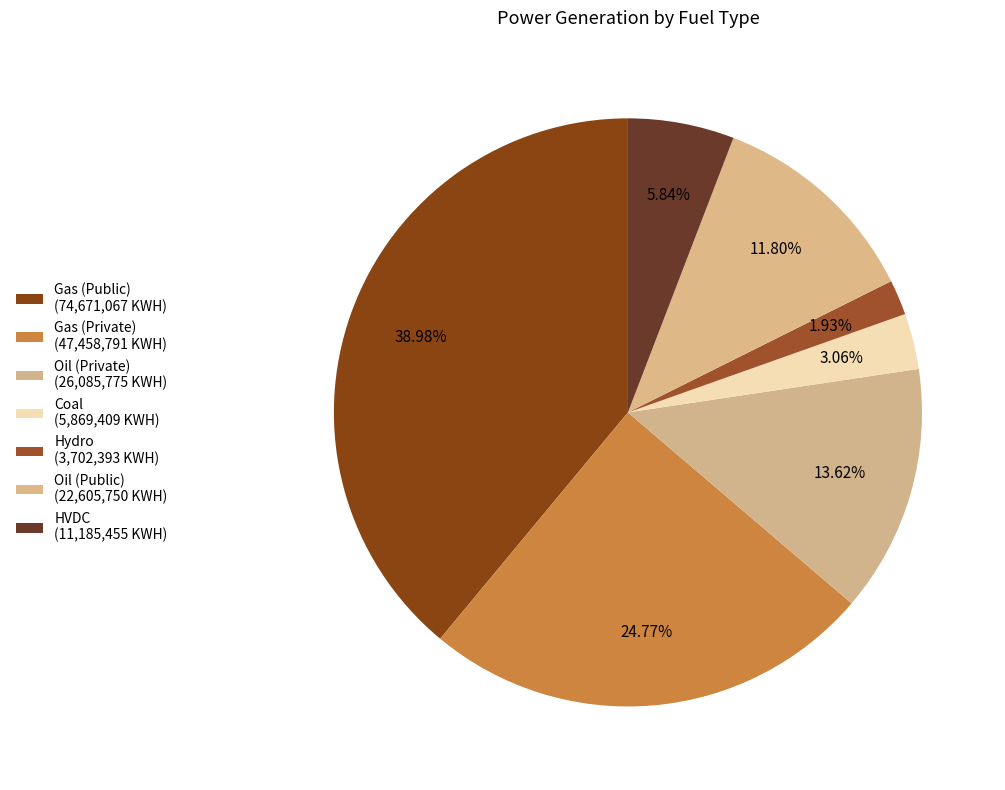

What is the ratio of the value at Gas (Private) to the value at HVDC?

4.2